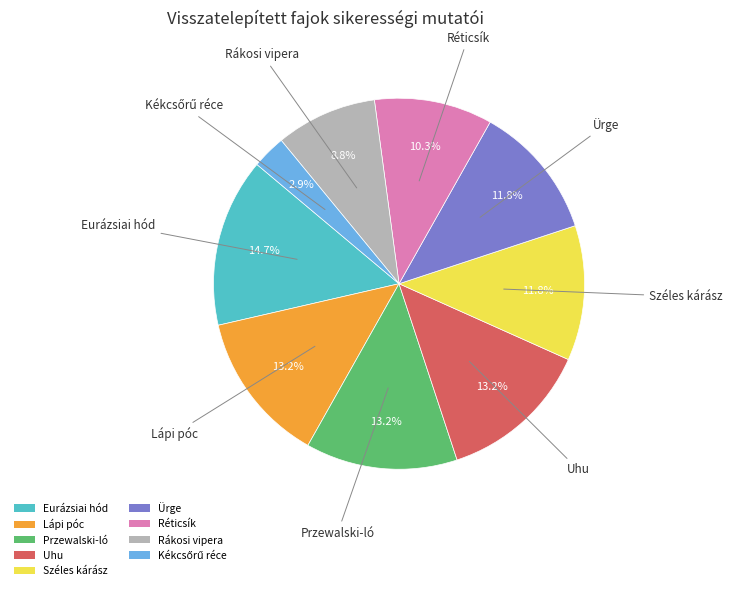

Is it true that Uhu is 13% of the pie?

True